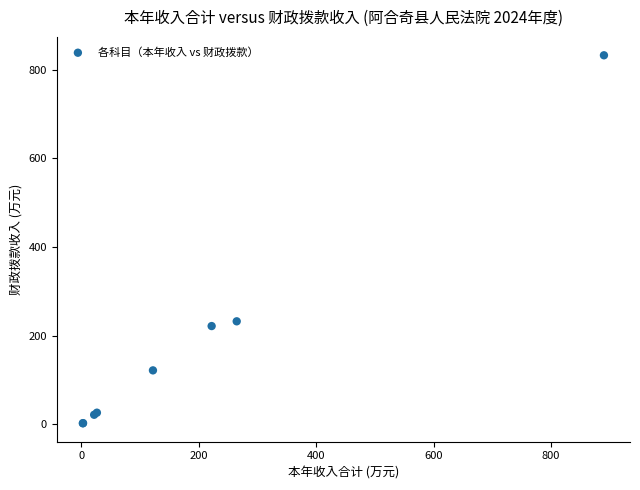

What Y value in the scatter plot is closest to 417?

232.6